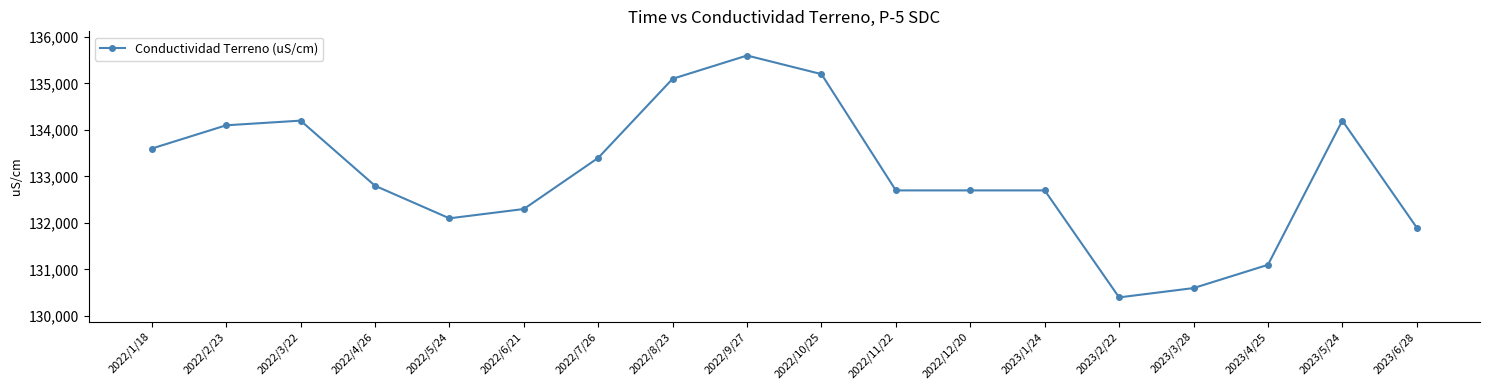

What is the smallest value displayed?

130400